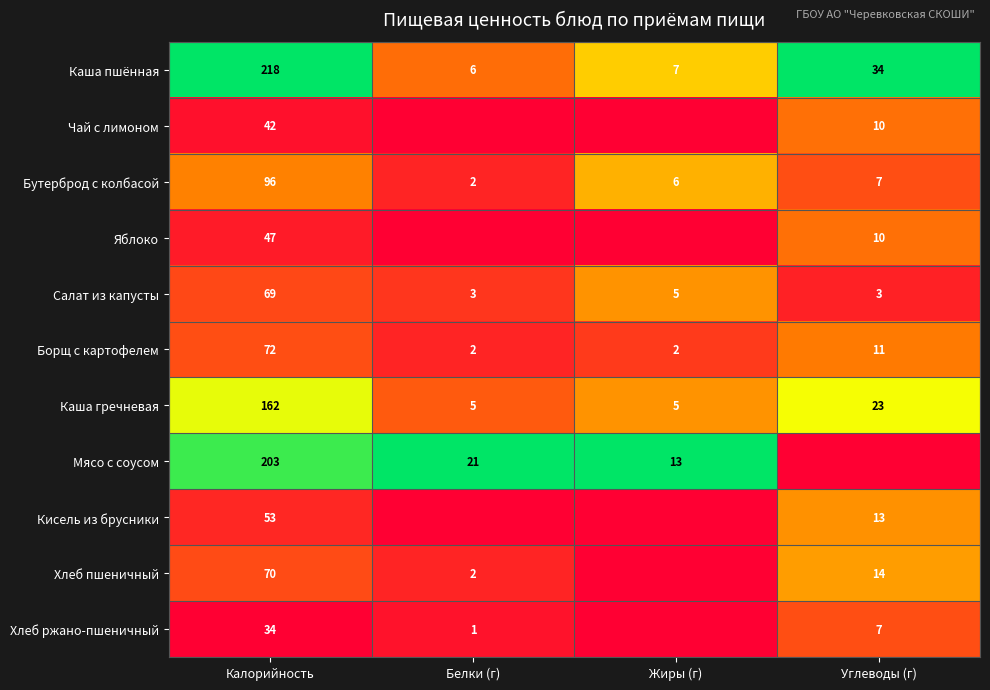

At which category does the chart reach its peak across all series?

Калорийность